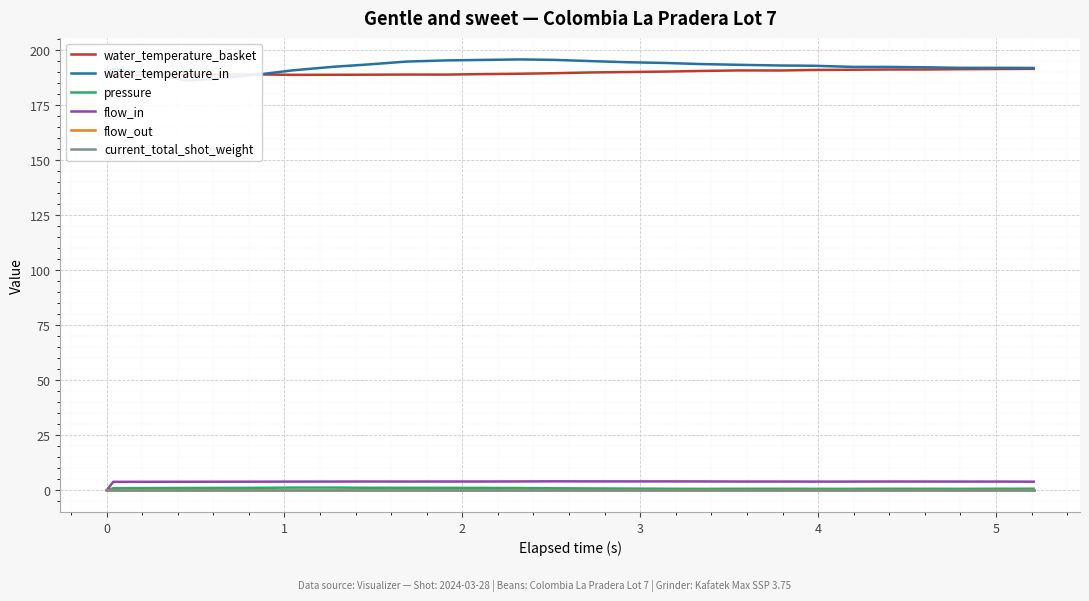

How many lines are shown in the chart?

6